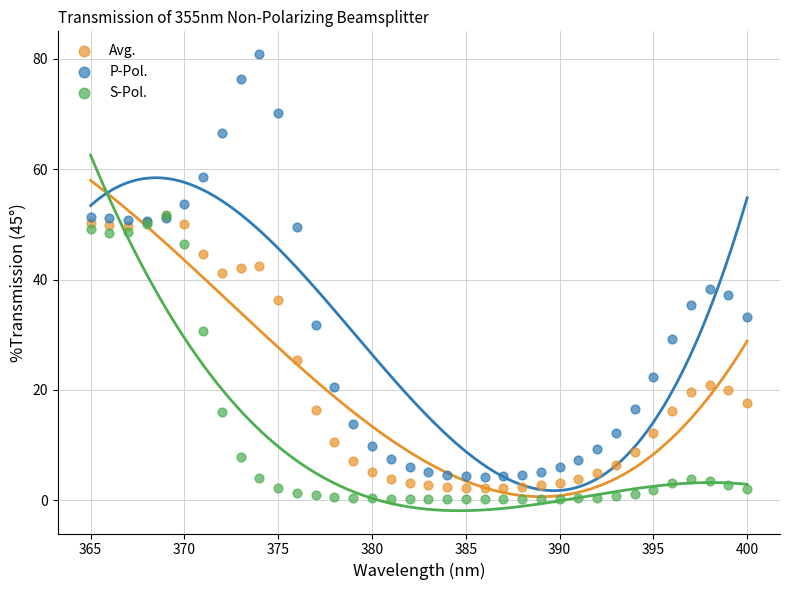

What are all the series names shown in the legend?

Avg., P-Pol., S-Pol.